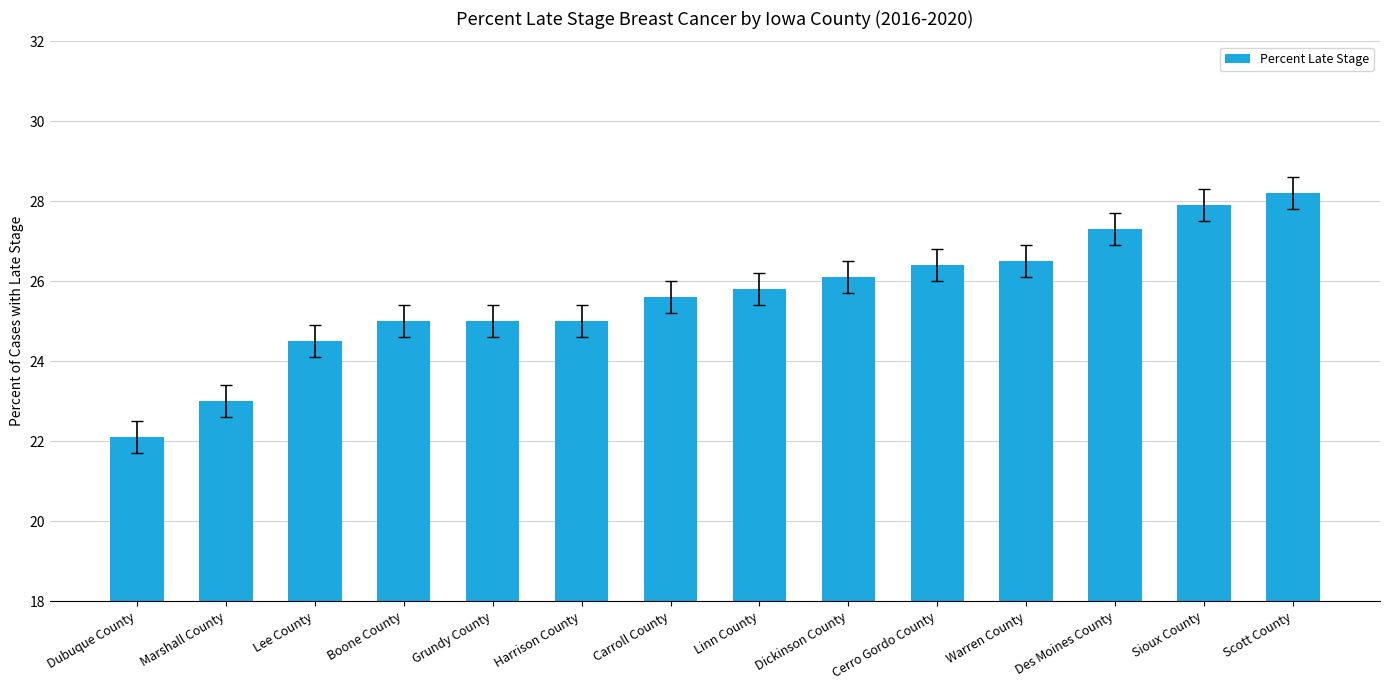

What is the change in value from Linn County to Cerro Gordo County?

+0.6